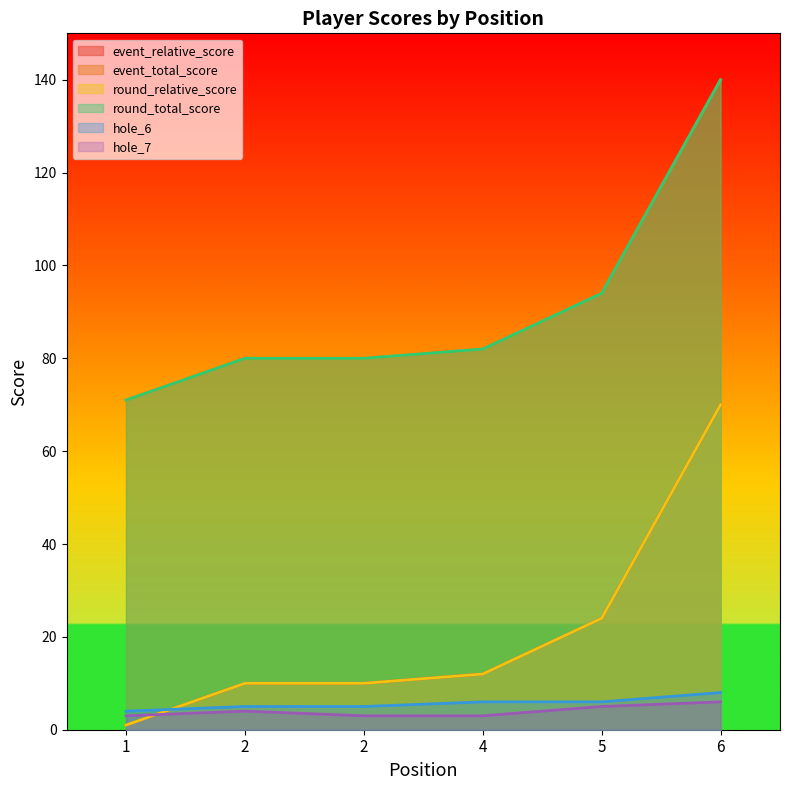

True or false: round_total_score and event_total_score intersect in this chart.

False